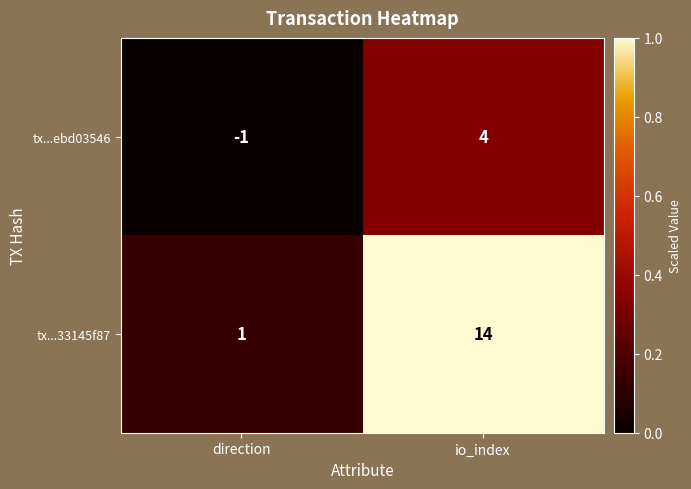

What is the difference between the tx...33145f87 values at io_index and direction?

13